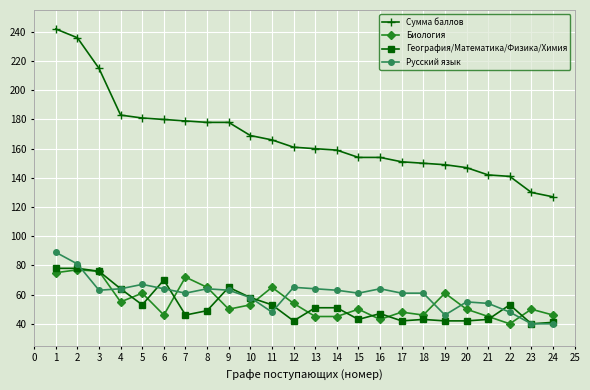

What is the value of the Биология point at the 5th from the left?

61